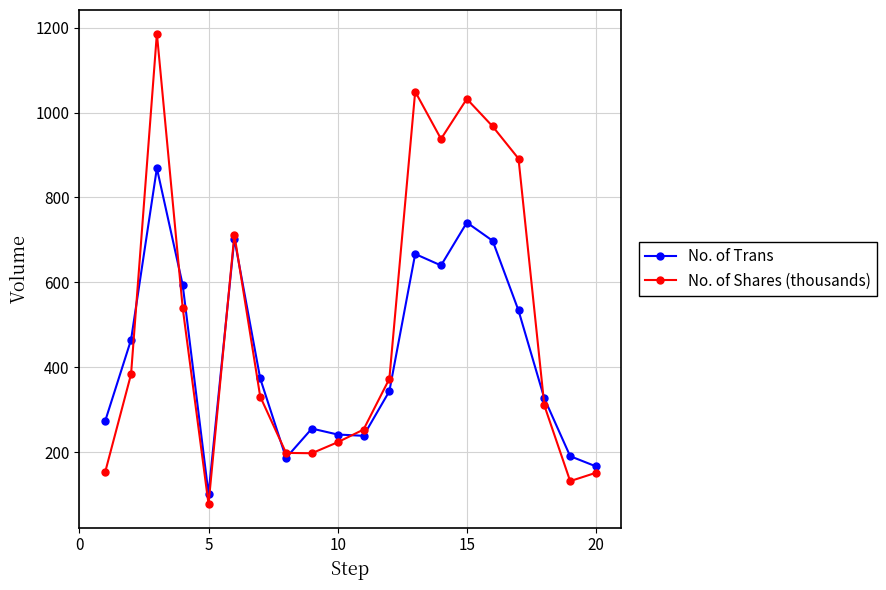

What is the value of the No. of Shares (thousands) point at the 19th from the left?

132.3